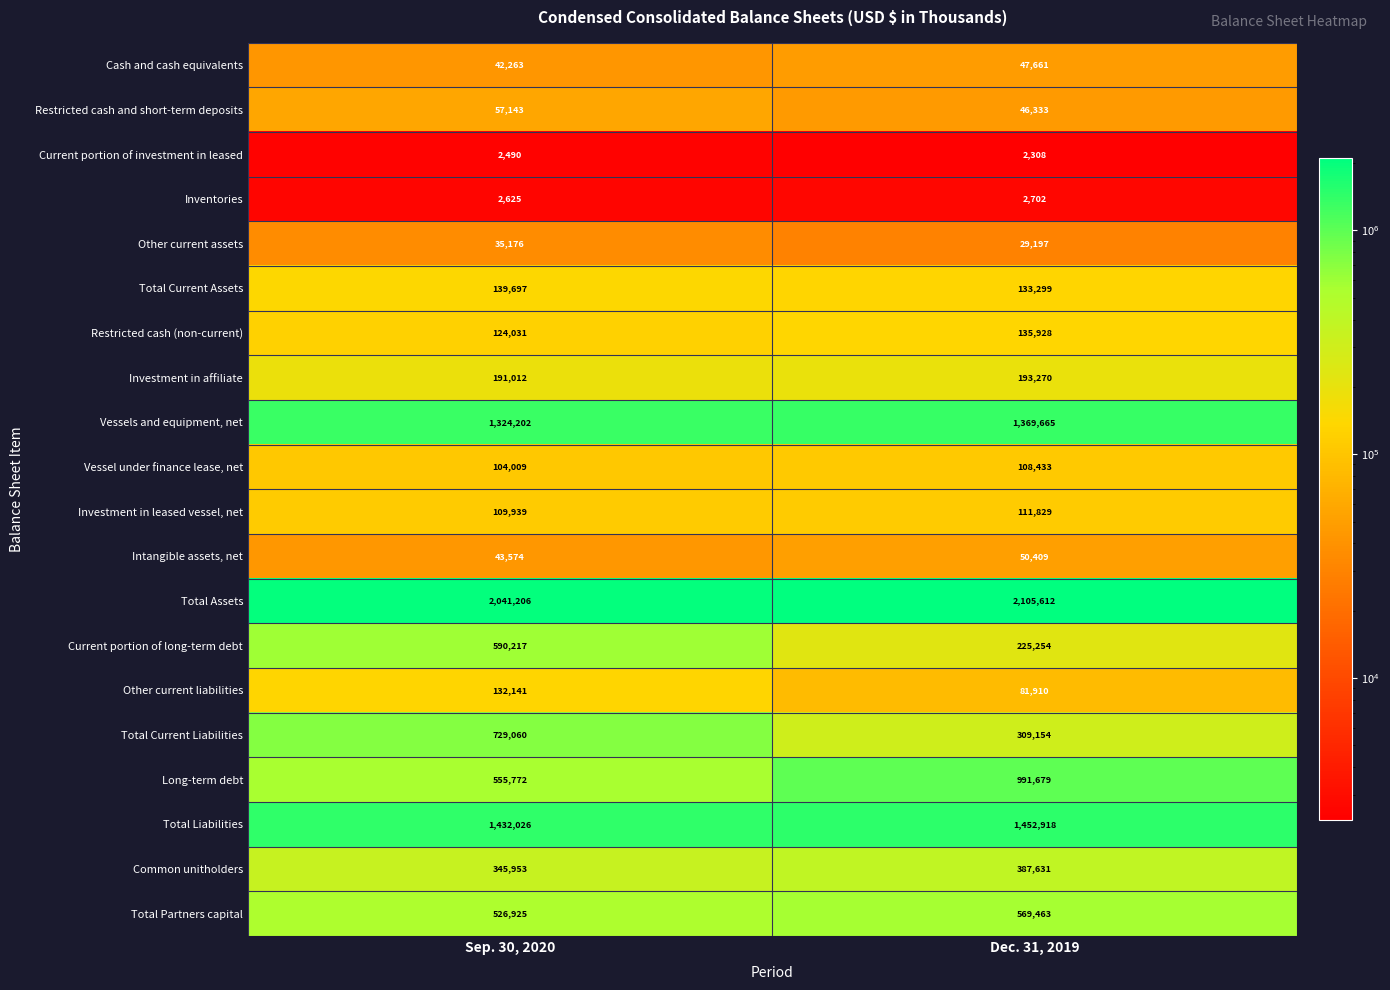

True or false: Long-term debt has a value of 829491 at Sep. 30, 2020.

False